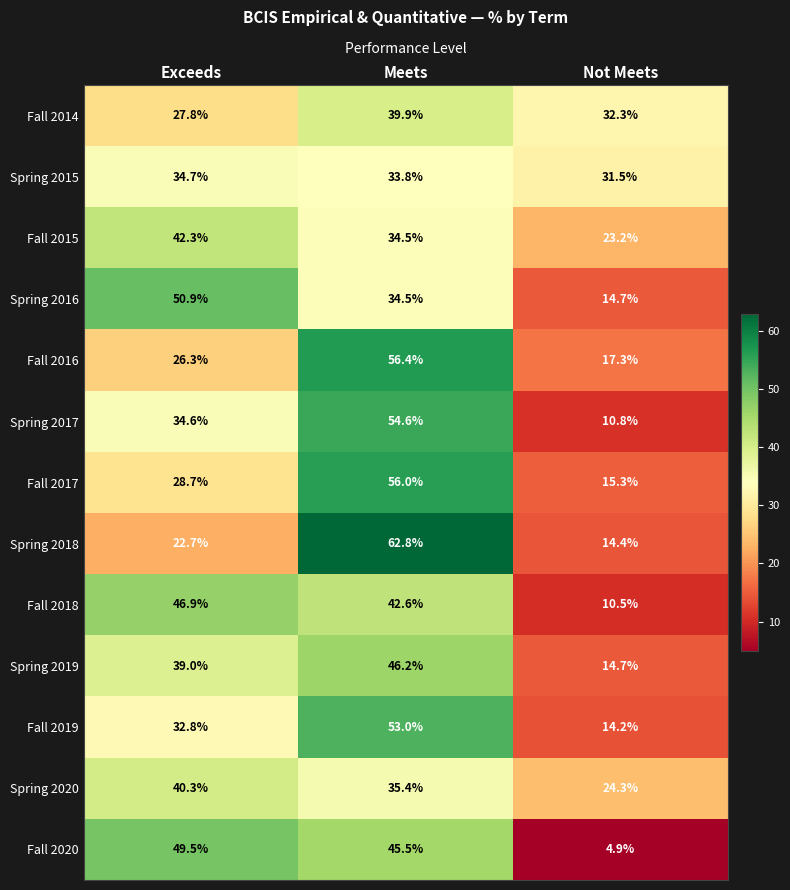

Between Meets and Not Meets, which series saw the biggest shift?

Spring 2018